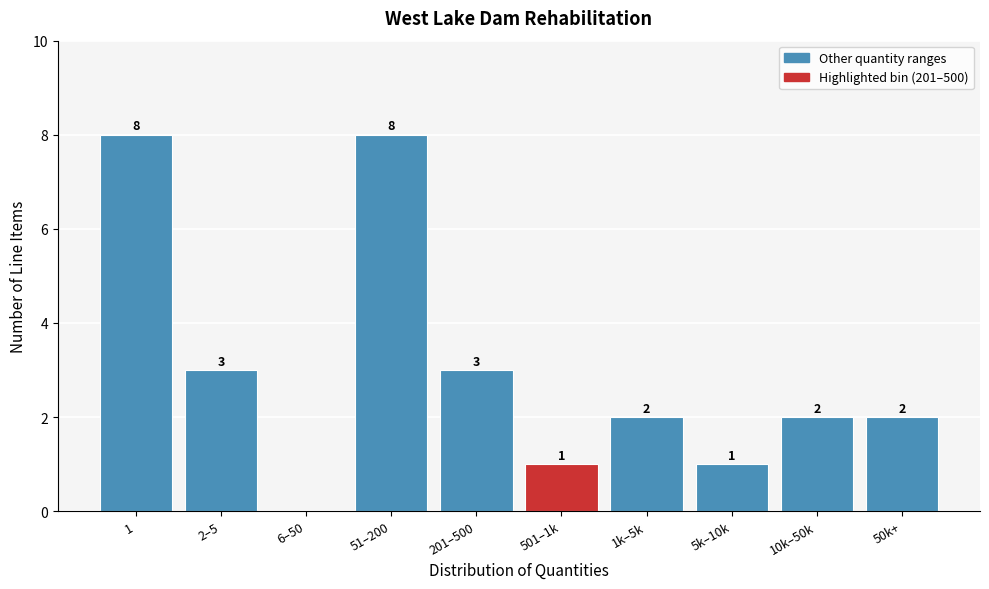

Reading left to right, what are all the values shown in this chart?

1=8	2–5=3	6–50=0	51–200=8	201–500=3	501–1k=1	1k–5k=2	5k–10k=1	10k–50k=2	50k+=2